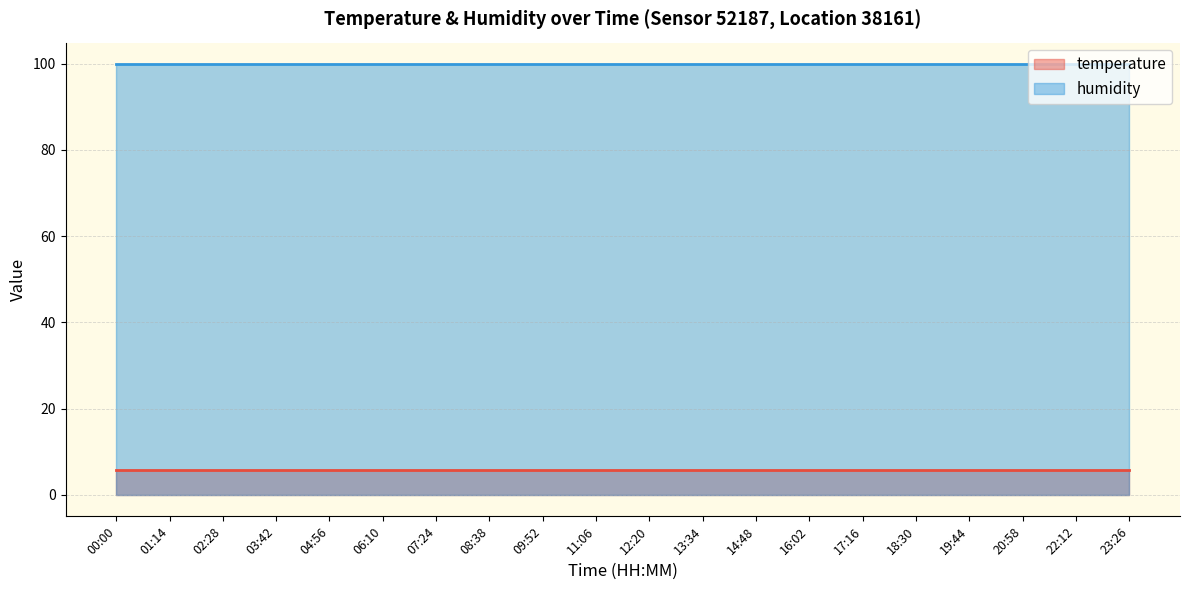

At which category is the sum across all series the highest?

00:00